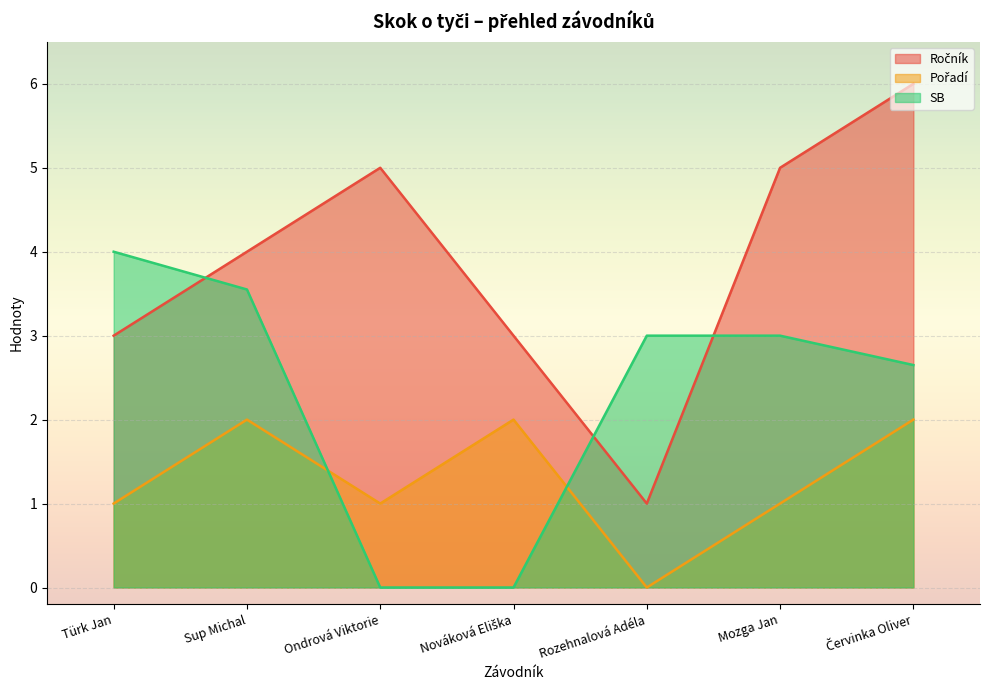

Which has a higher value, Červinka Oliver or Türk Jan?

Červinka Oliver